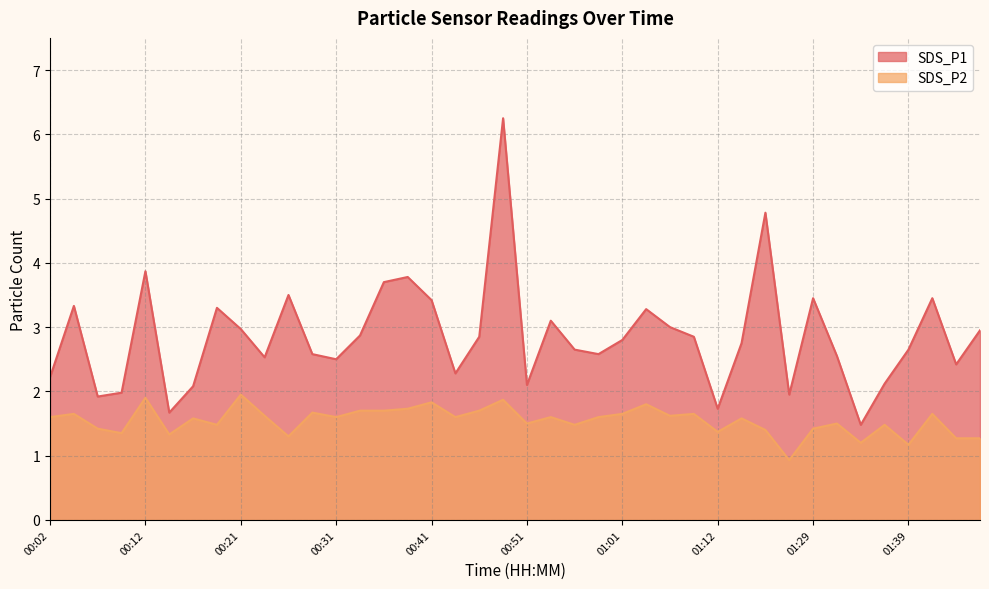

The SDS_P1 series shows 3.5 at 00:26. True or false?

True